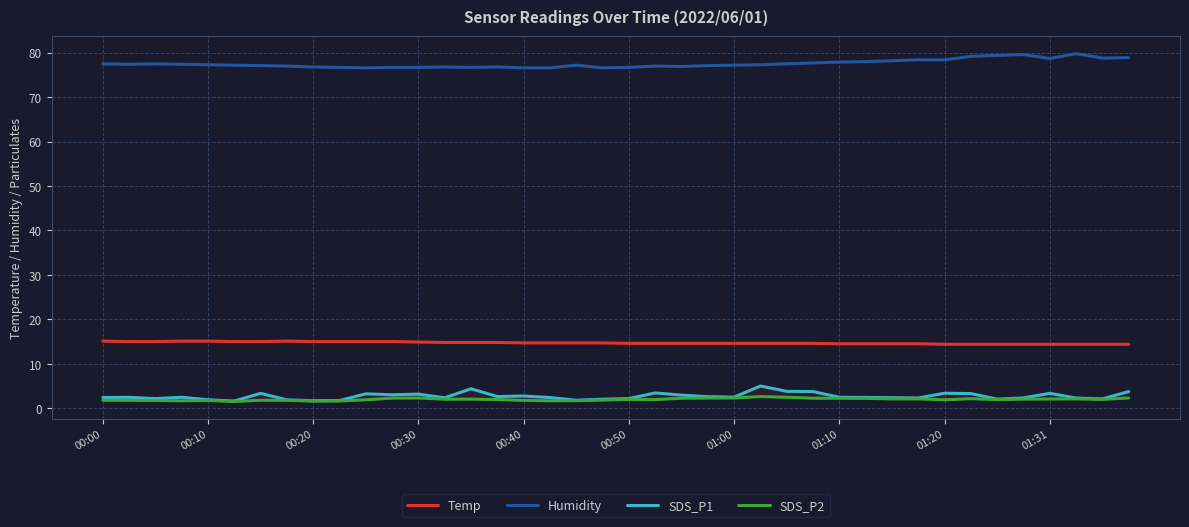

True or false: Humidity and SDS_P2 cross at least once.

False